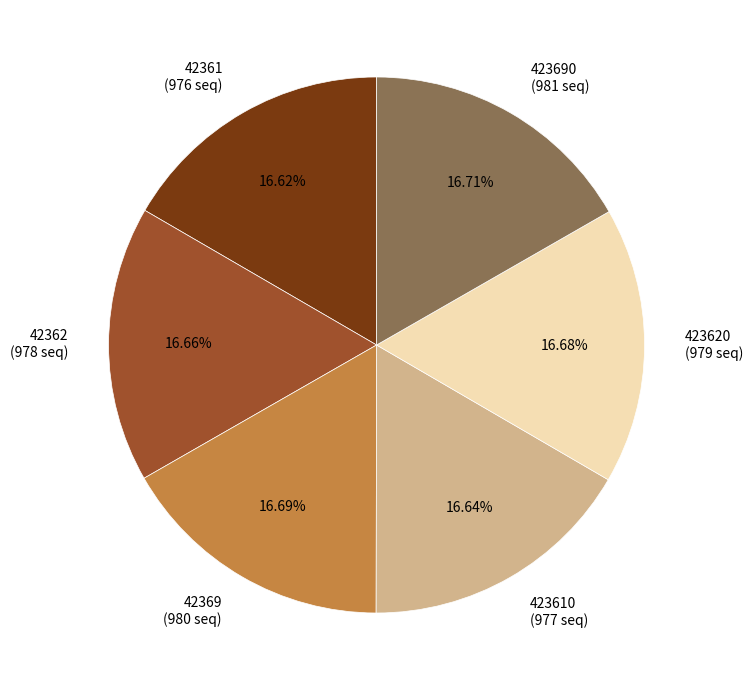

Approximately how many times larger is the value at 42361 (976 seq) compared to 42369 (980 seq)?

1.0